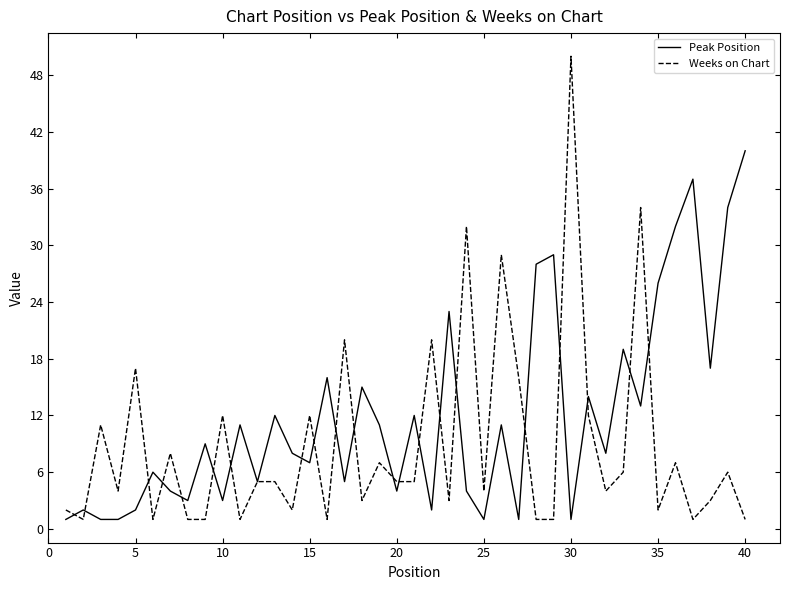

Which series has the widest spread of values?

Weeks on Chart